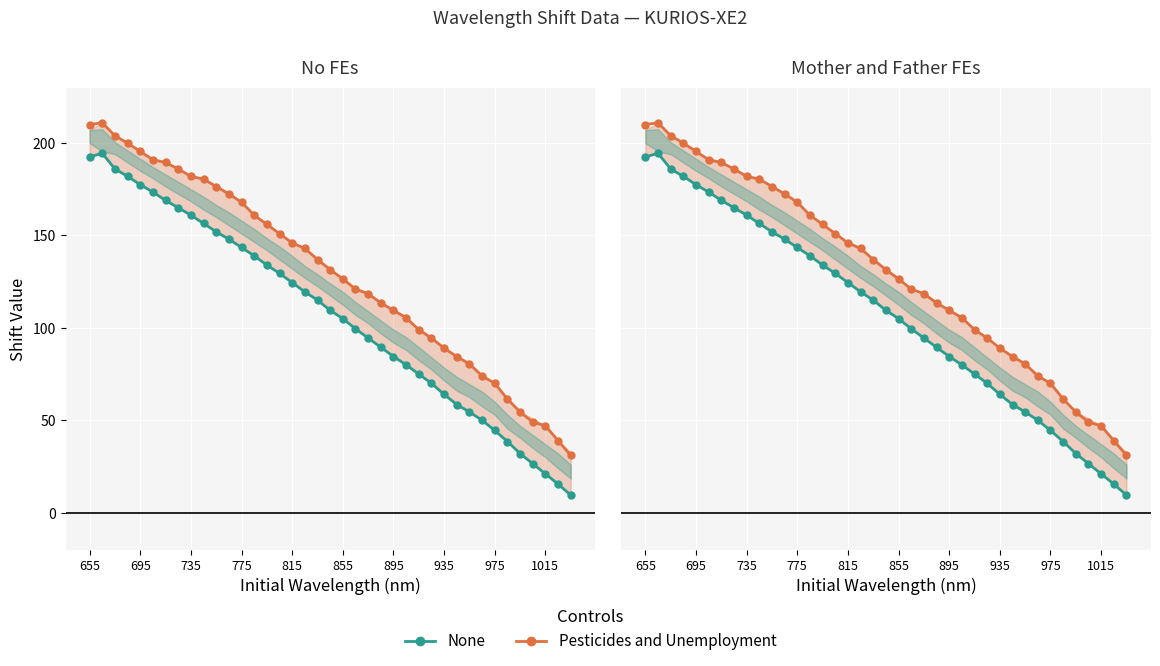

Which series has the largest total across all categories?

Pesticides and Unemployment